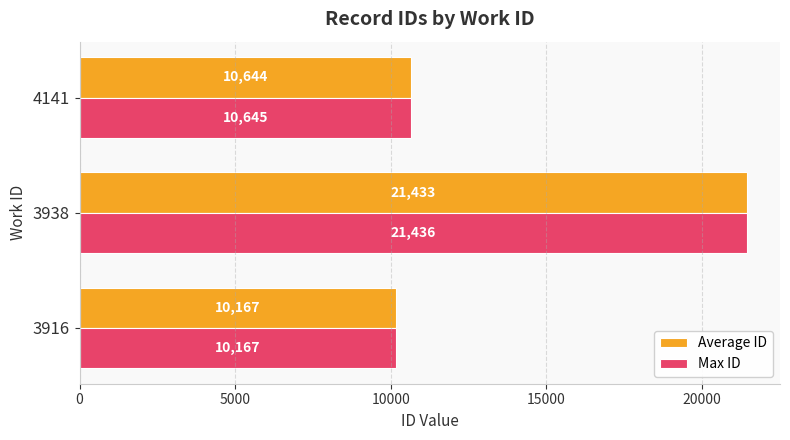

The value of Max ID at 3916 is 5943.5. True or false?

False